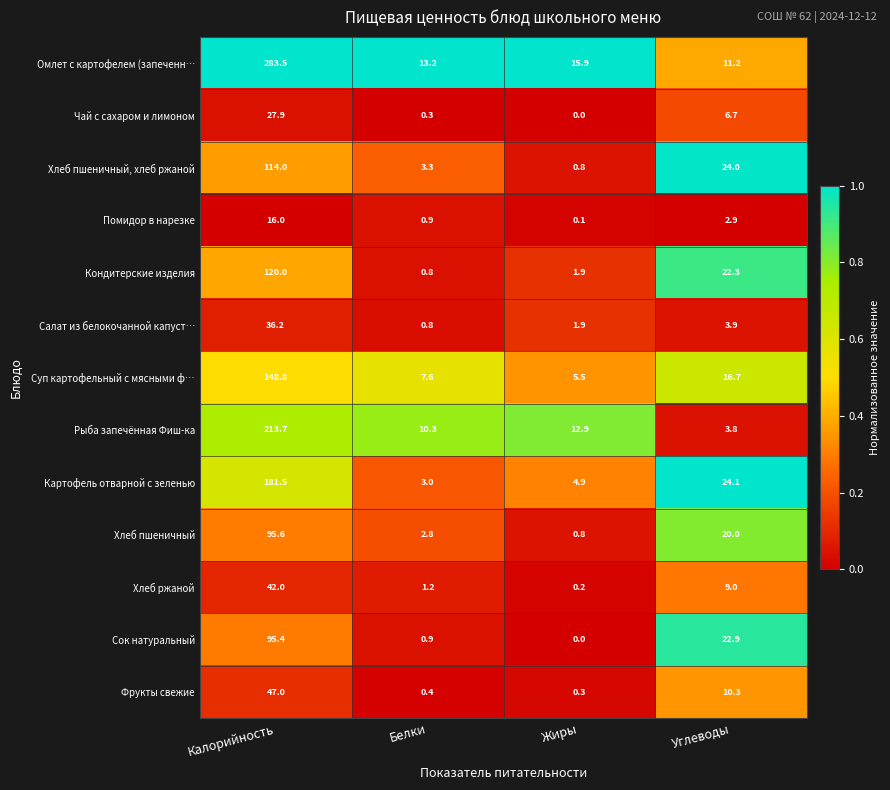

What is the spread (max minus min) of values at Углеводы?

21.2